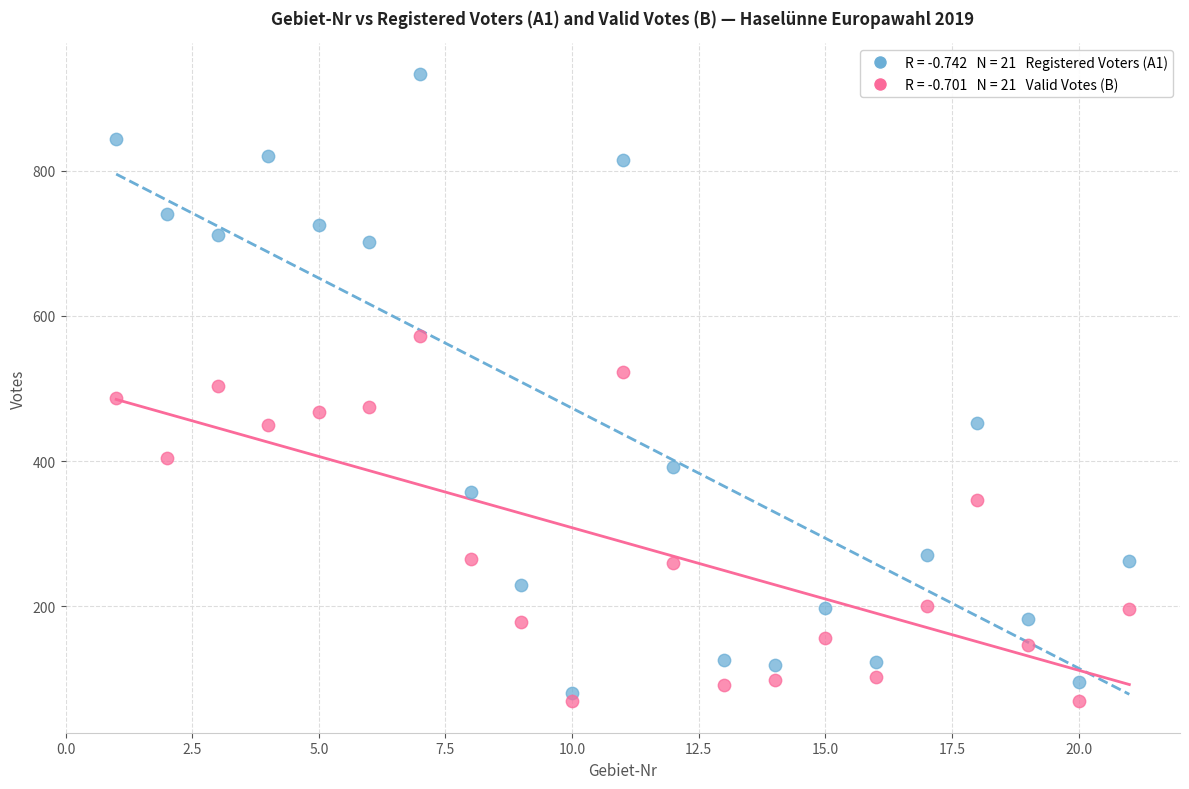

Across all data points, what is the range of Y values (max minus min)?

864